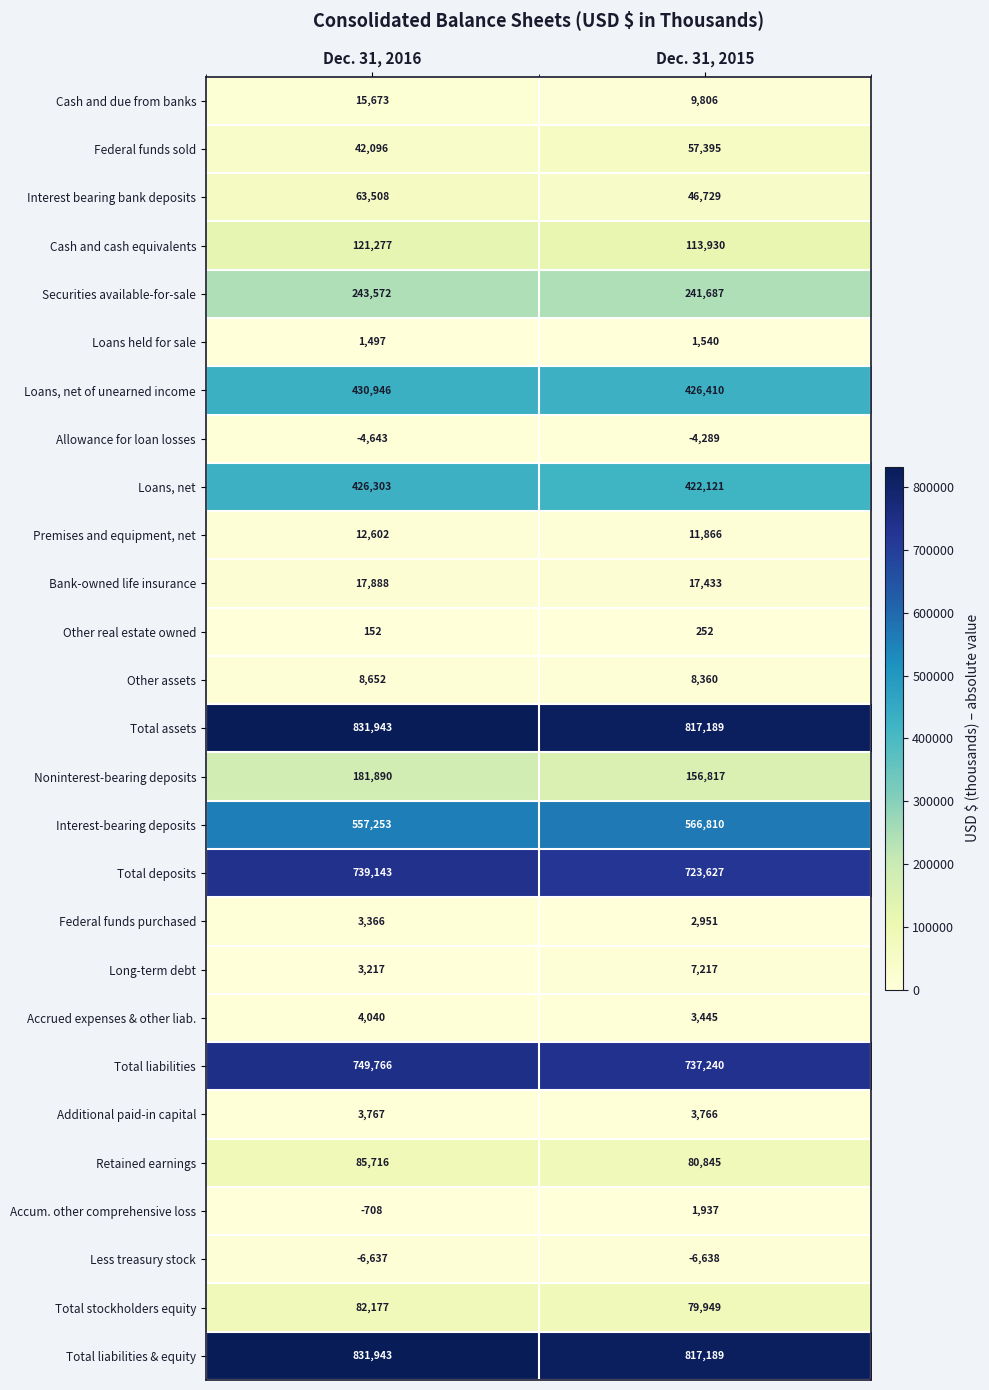

What is the difference between the Loans, net of unearned income values at Dec. 31, 2016 and Dec. 31, 2015?

4536